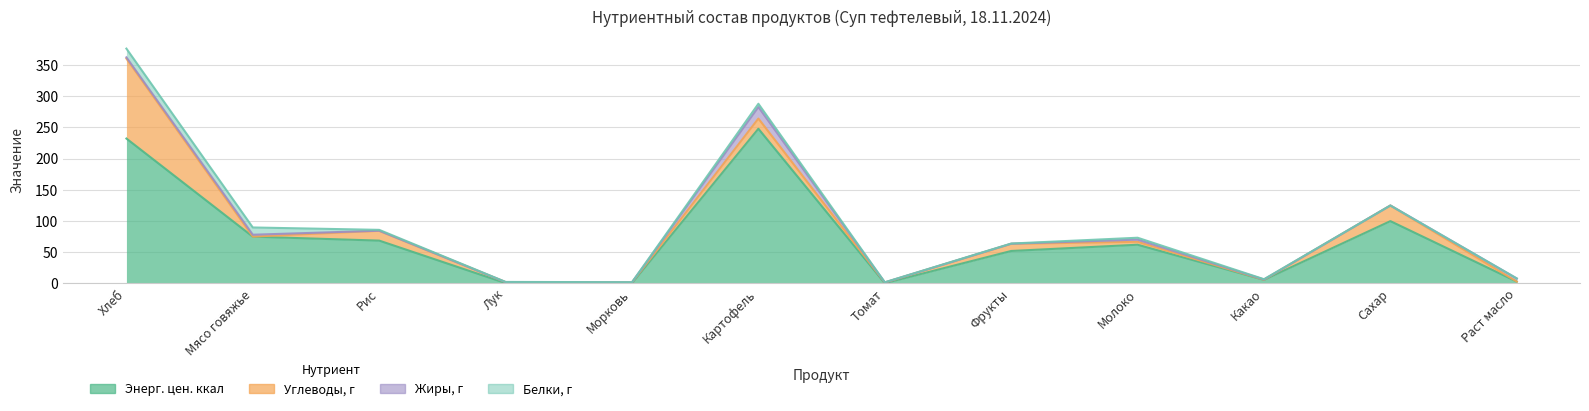

In Энерг. цен. ккал, how many points are lower than both neighbors (excluding endpoints)?

3